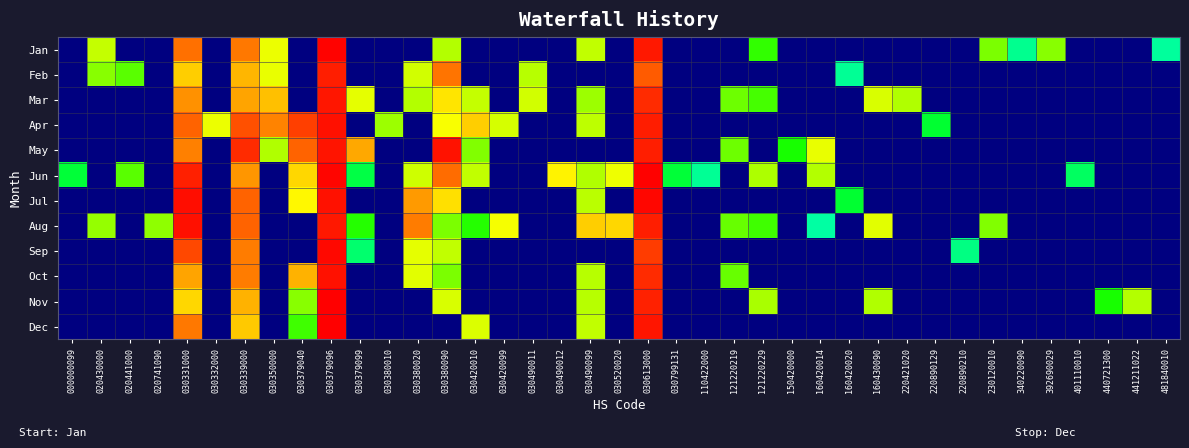

Between 030490012 and 340220090, which is larger?

340220090